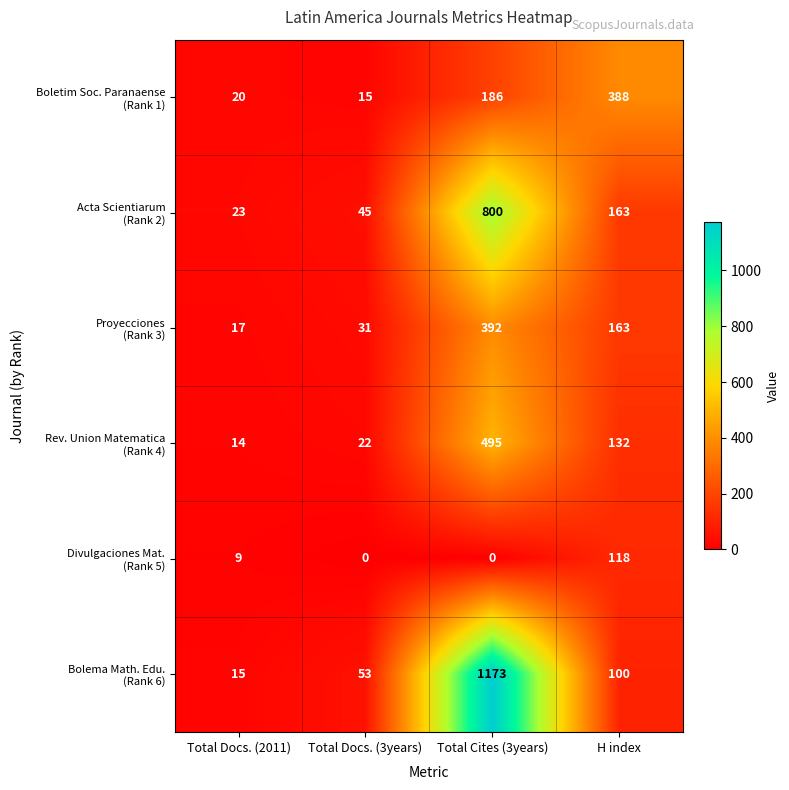

What is the maximum value shown in the chart?

1173